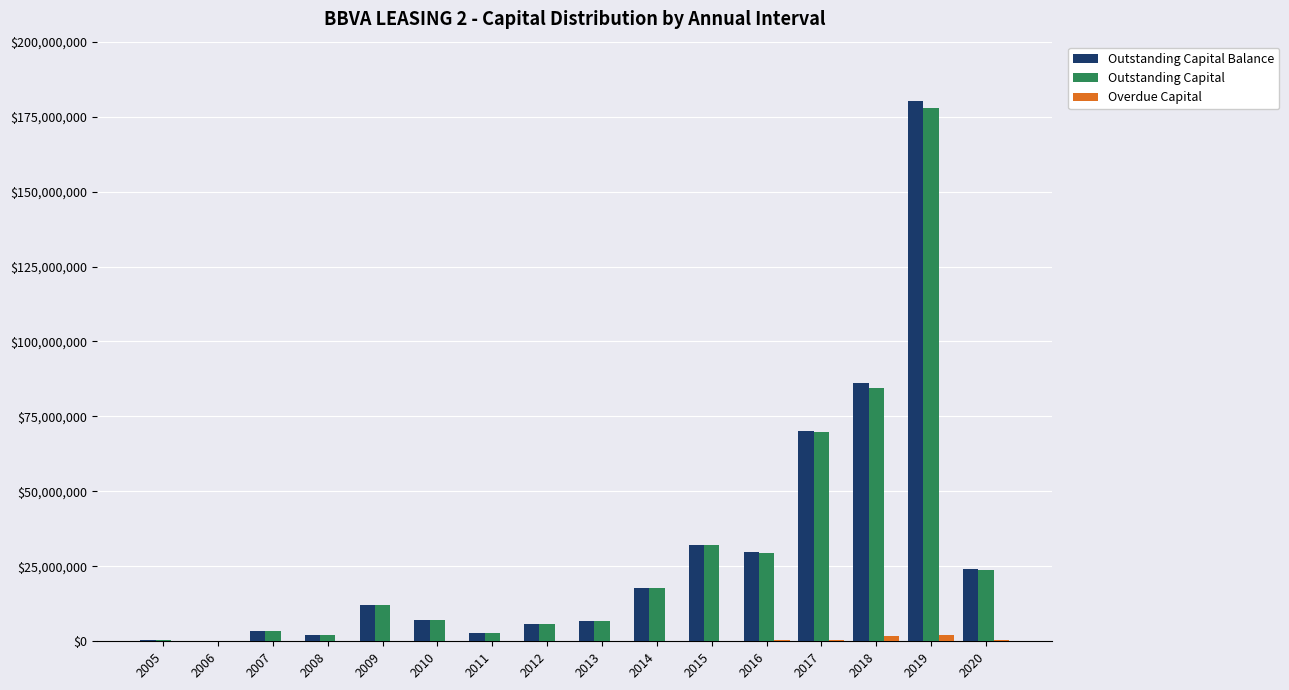

Is it true that Outstanding Capital Balance equals 2790714.7 at 2011?

True